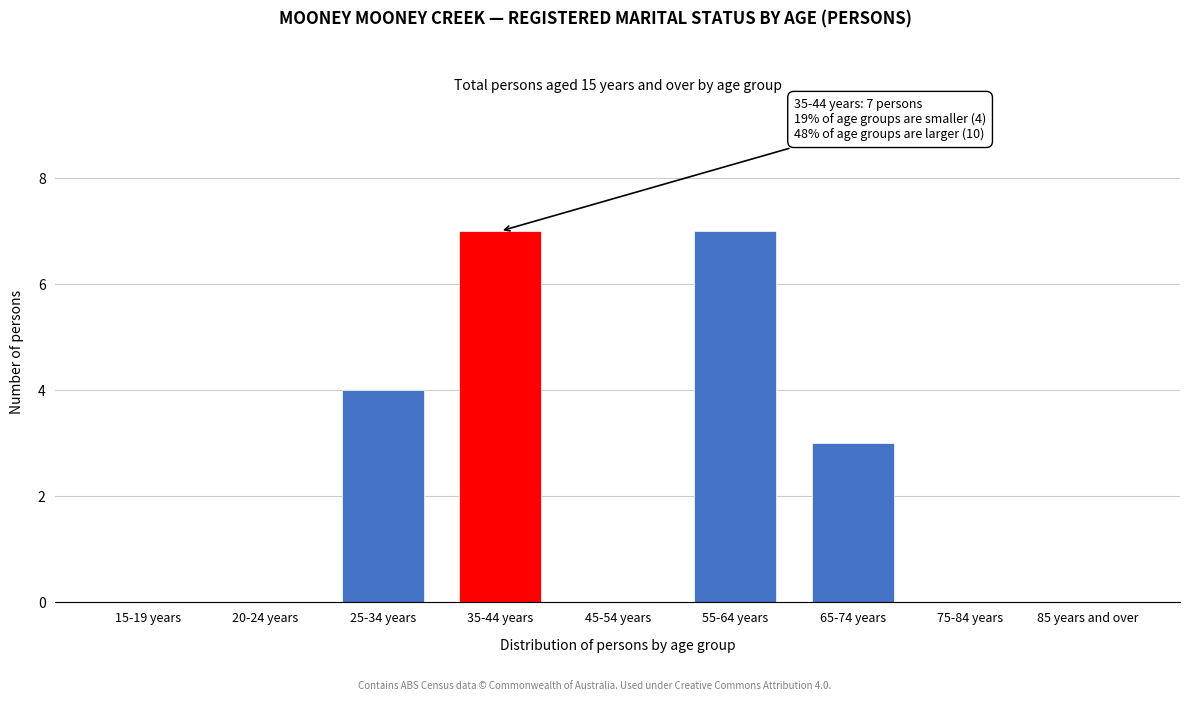

Reading right to left, transcribe all the data shown in this chart.

85 years and over=0	75-84 years=0	65-74 years=3	55-64 years=7	45-54 years=0	35-44 years=7	25-34 years=4	20-24 years=0	15-19 years=0